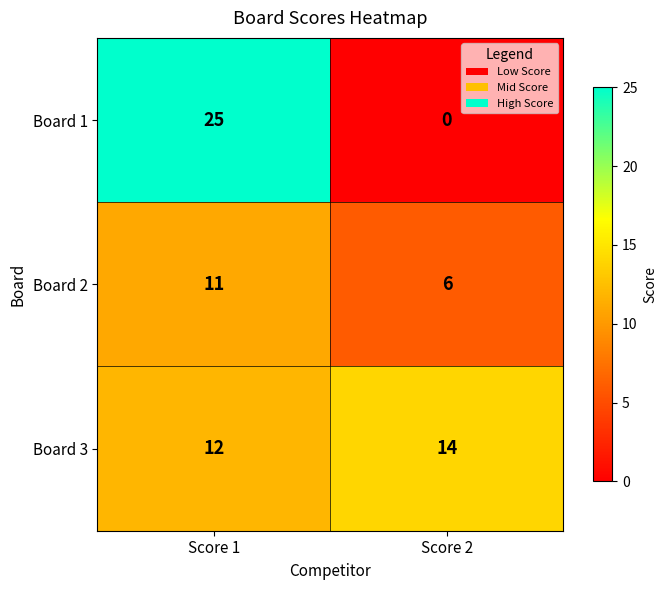

Where is Board 1 nearest to the value 12?

Score 2